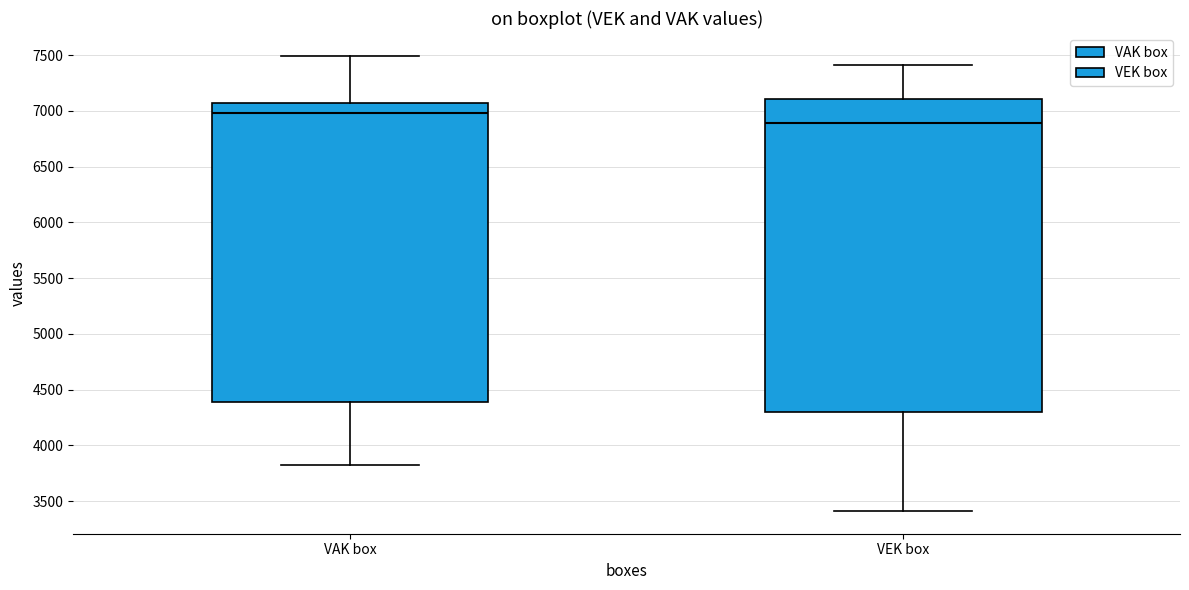

Which box is the tallest, from its lower edge to its upper edge?

VEK box